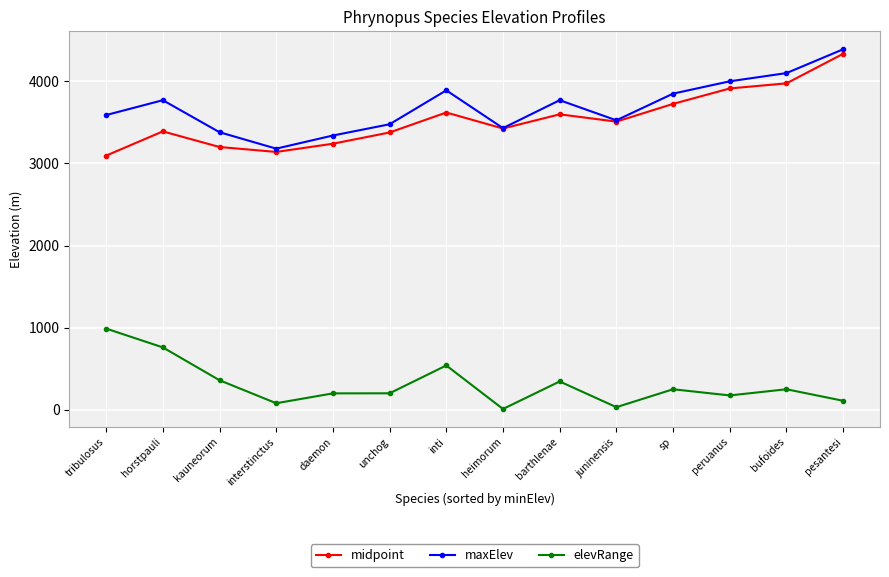

How many series are shown in this chart?

3